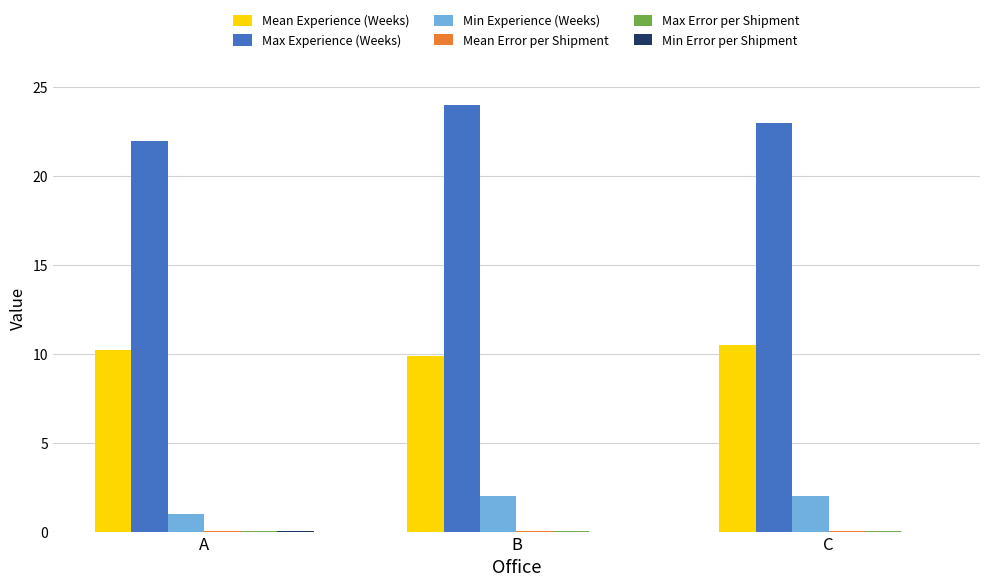

How many groups of bars are there?

3